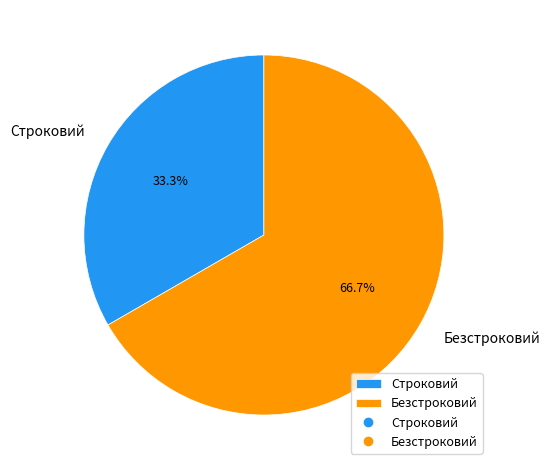

How many segments does this pie chart have?

2